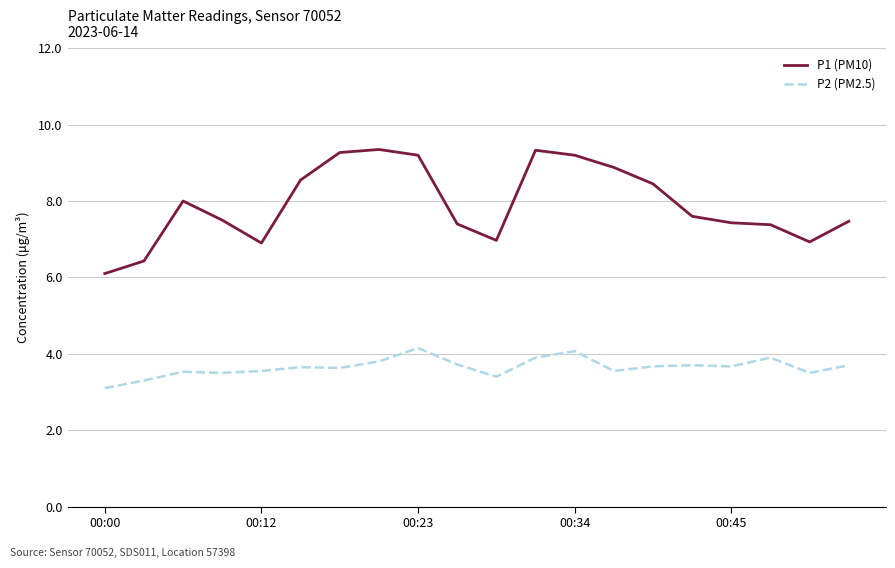

What is the average value of the P1 (PM10) series?

7.9